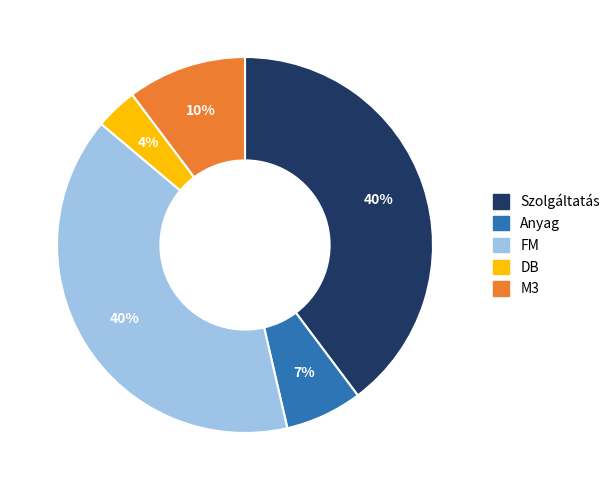

How many segments does this pie chart have?

5